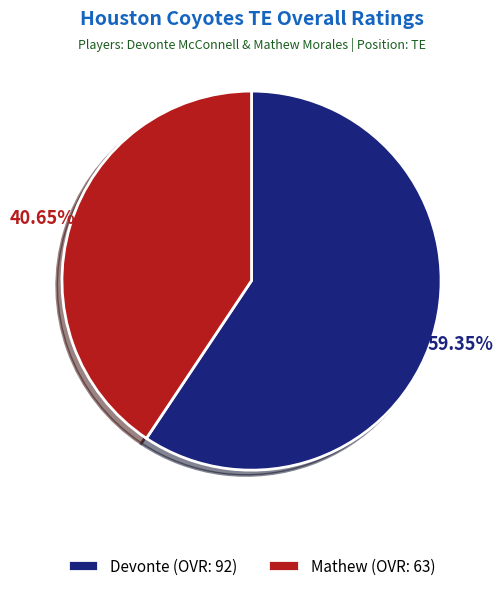

Is Devonte the majority of the pie?

Yes